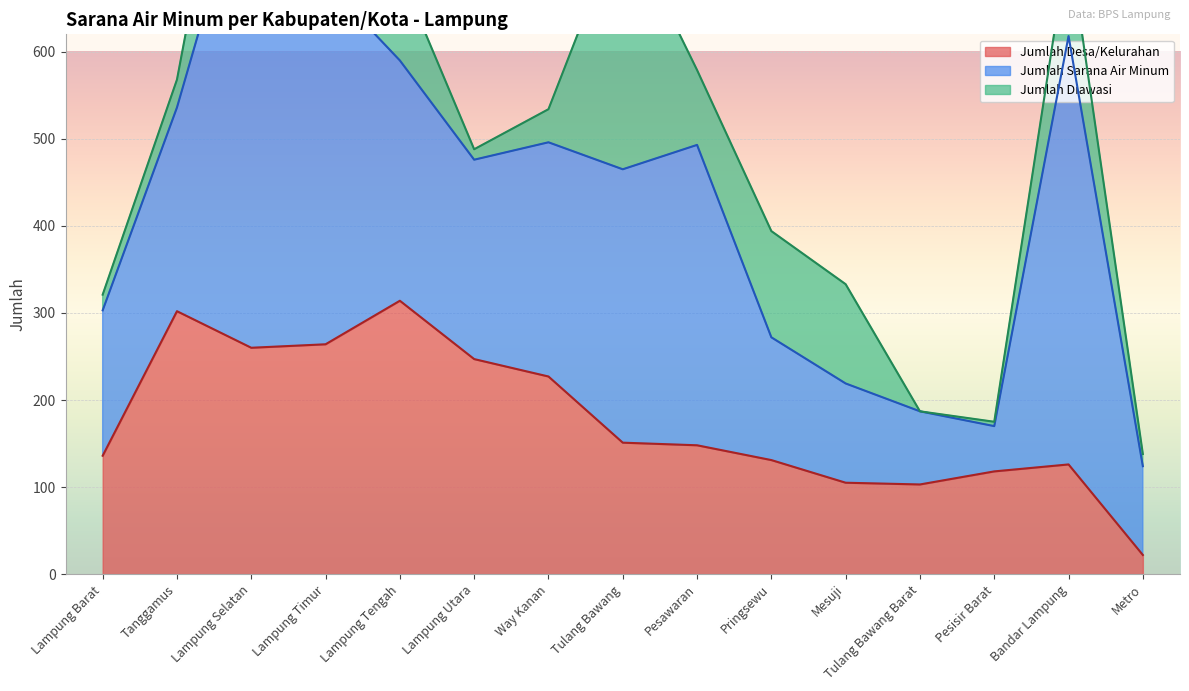

List the labels in order of Jumlah Sarana Air Minum value, largest first.

Lampung Selatan, Bandar Lampung, Lampung Timur, Pesawaran, Tulang Bawang, Lampung Tengah, Way Kanan, Tanggamus, Lampung Utara, Lampung Barat, Pringsewu, Mesuji, Metro, Tulang Bawang Barat, Pesisir Barat